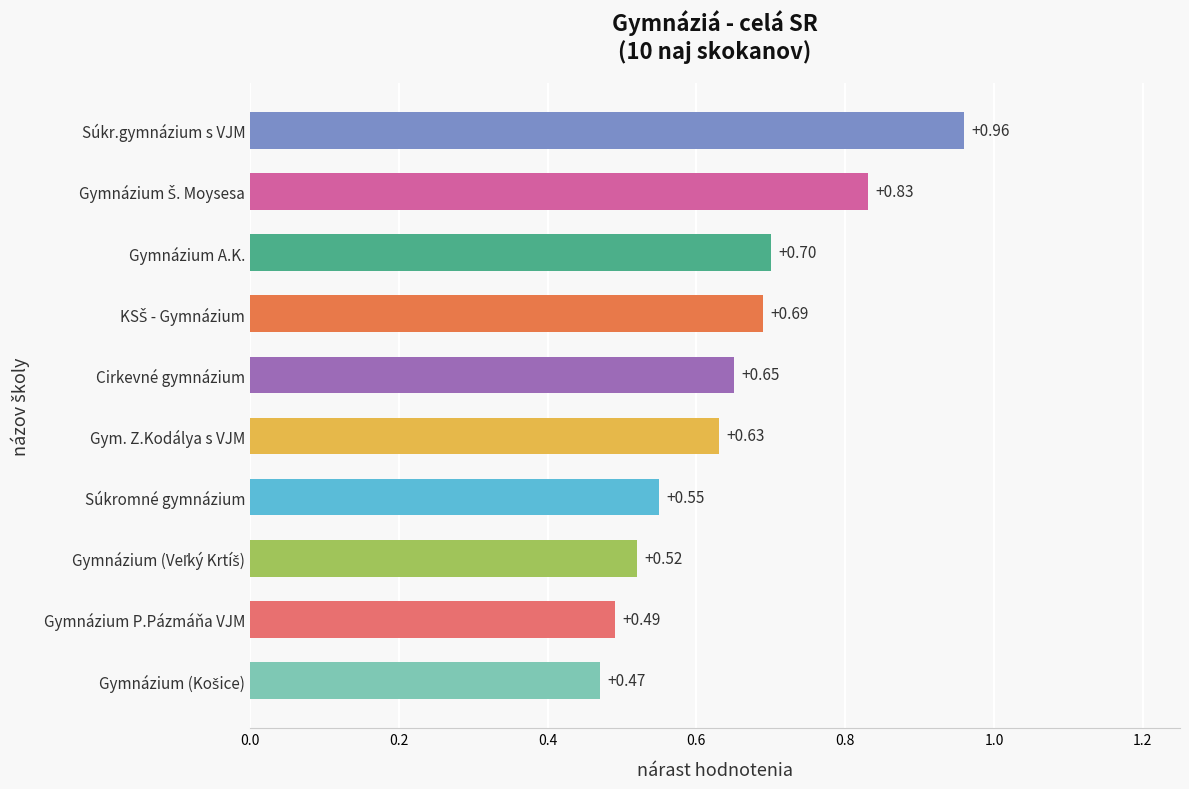

What is the difference between the second highest and minimum values?

0.4